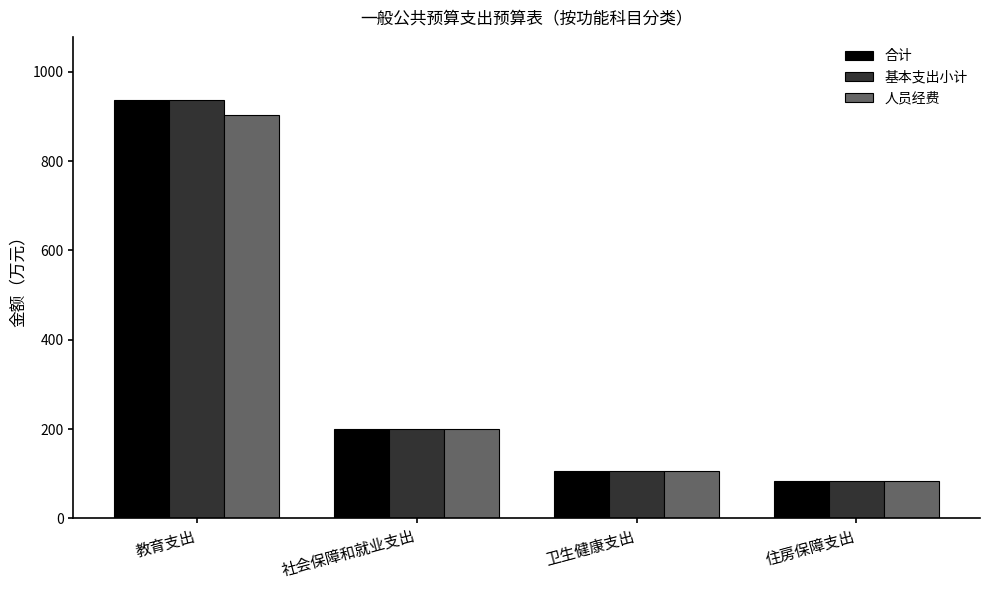

How many groups of bars are there?

4